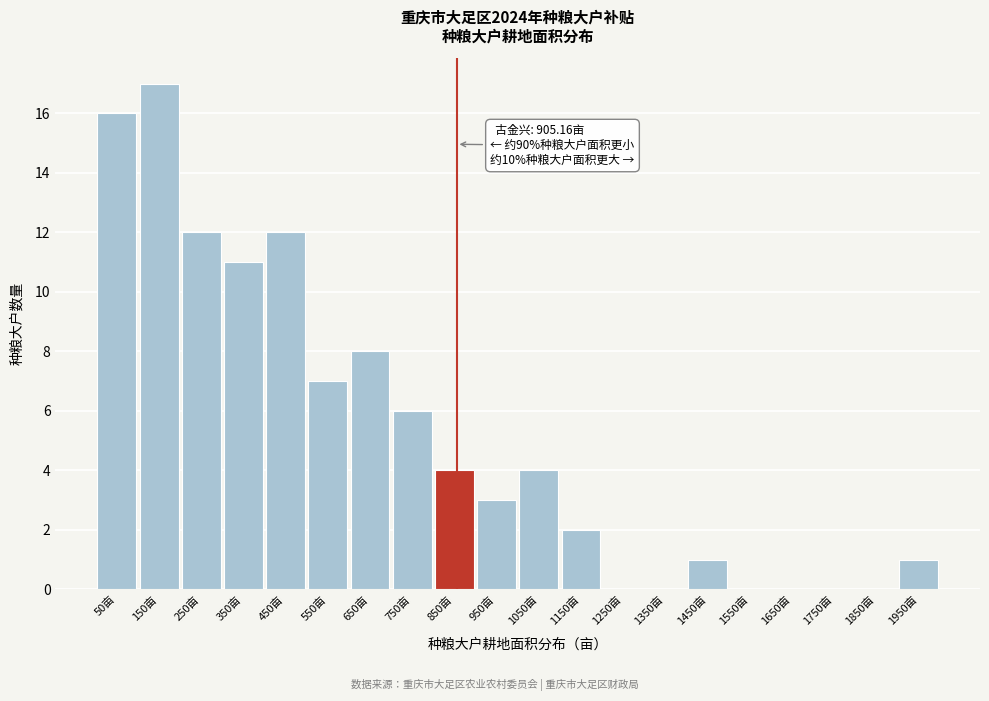

Reading right to left, extract all data points from this chart.

1950亩=1	1850亩=0	1750亩=0	1650亩=0	1550亩=0	1450亩=1	1350亩=0	1250亩=0	1150亩=2	1050亩=4	950亩=3	850亩=4	750亩=6	650亩=8	550亩=7	450亩=12	350亩=11	250亩=12	150亩=17	50亩=16